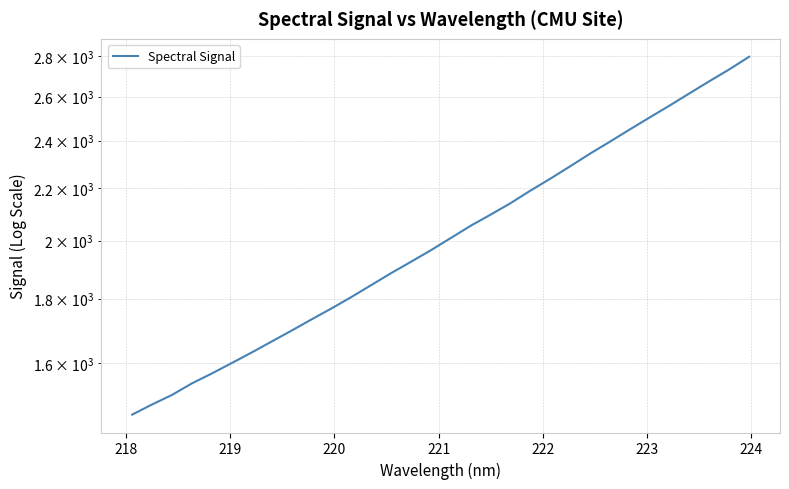

How many data points are less than 2009?

16